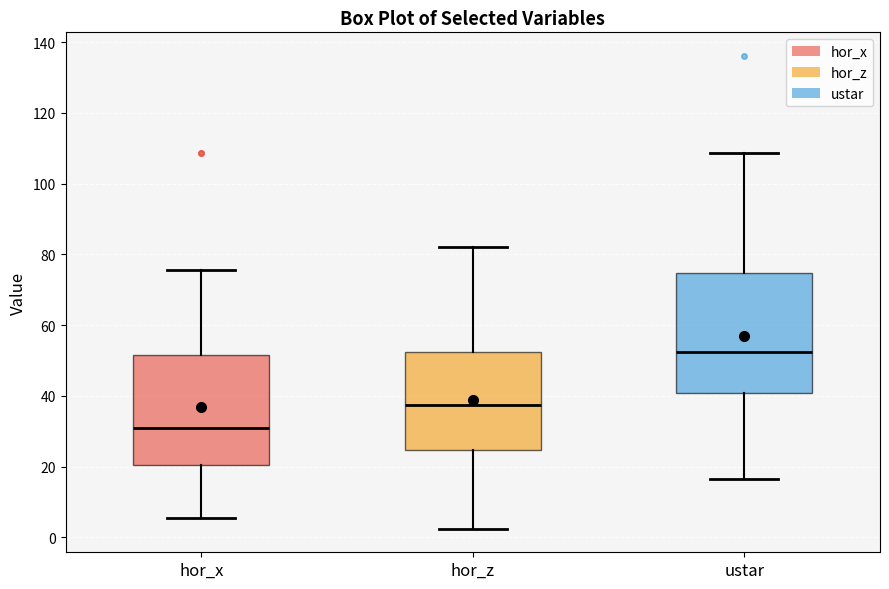

Reading left to right, transcribe this box plot: for each box, give where its median line is, the range the box spans, and where its two whiskers end, as read against the y-axis. The values are not printed on the chart, so give them approximately, as read against the axis.

hor_x: median 30, box 20 to 52, whiskers 6 to 76
hor_z: median 38, box 24 to 52, whiskers 2 to 82
ustar: median 52, box 40 to 74, whiskers 16 to 108